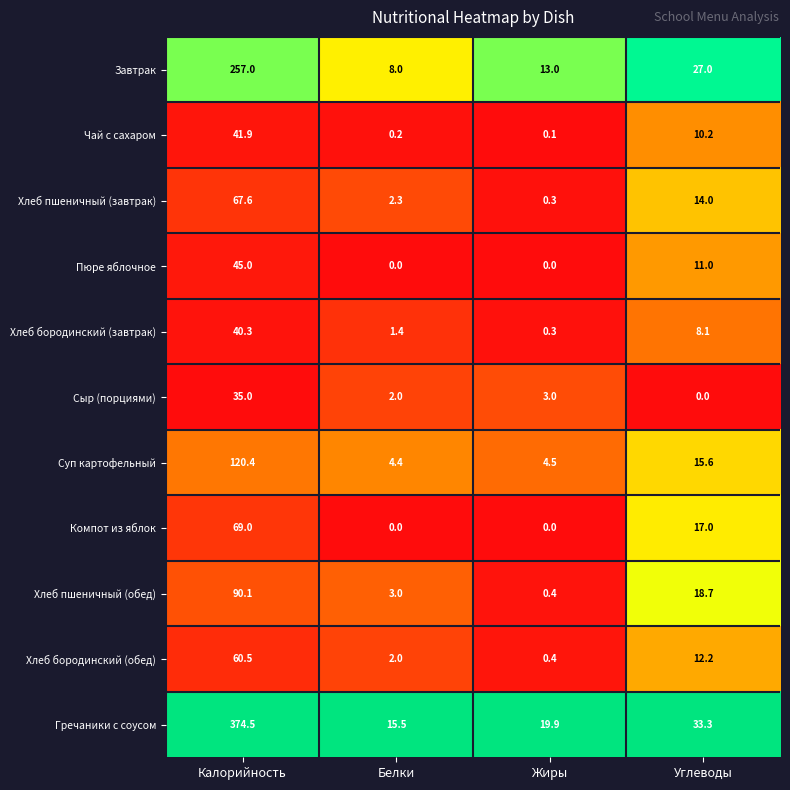

What is the total value across all series at Калорийность?

1201.3